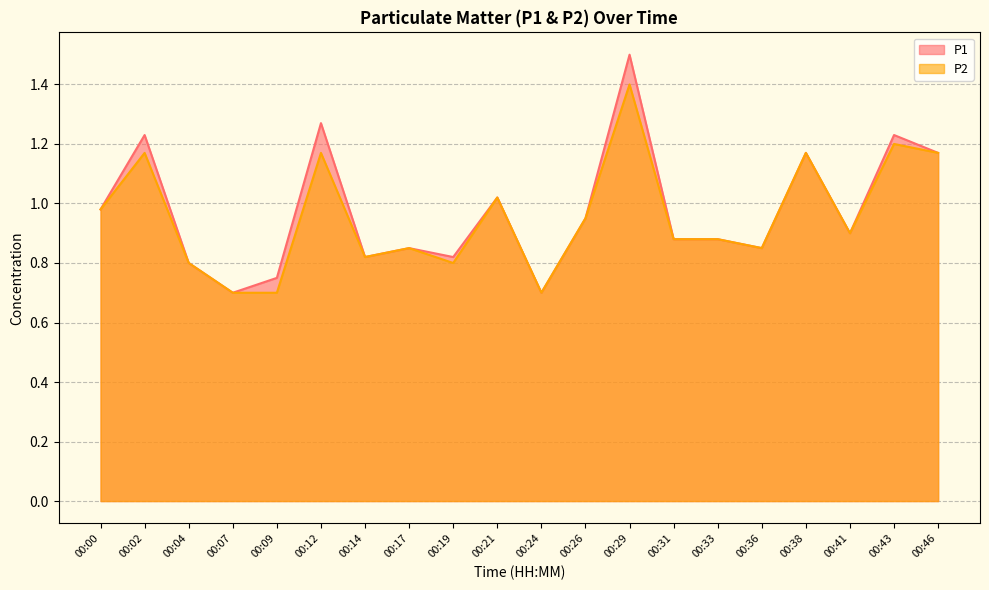

Reading left to right, transcribe all the data shown in this chart.

P1: 1.0	1.2	0.8	0.7	0.8	1.3	0.8	0.8	0.8	1.0	0.7	0.9	1.5	0.9	0.9	0.8	1.2	0.9	1.2	1.2
P2: 1.0	1.2	0.8	0.7	0.7	1.2	0.8	0.8	0.8	1.0	0.7	0.9	1.4	0.9	0.9	0.8	1.2	0.9	1.2	1.2